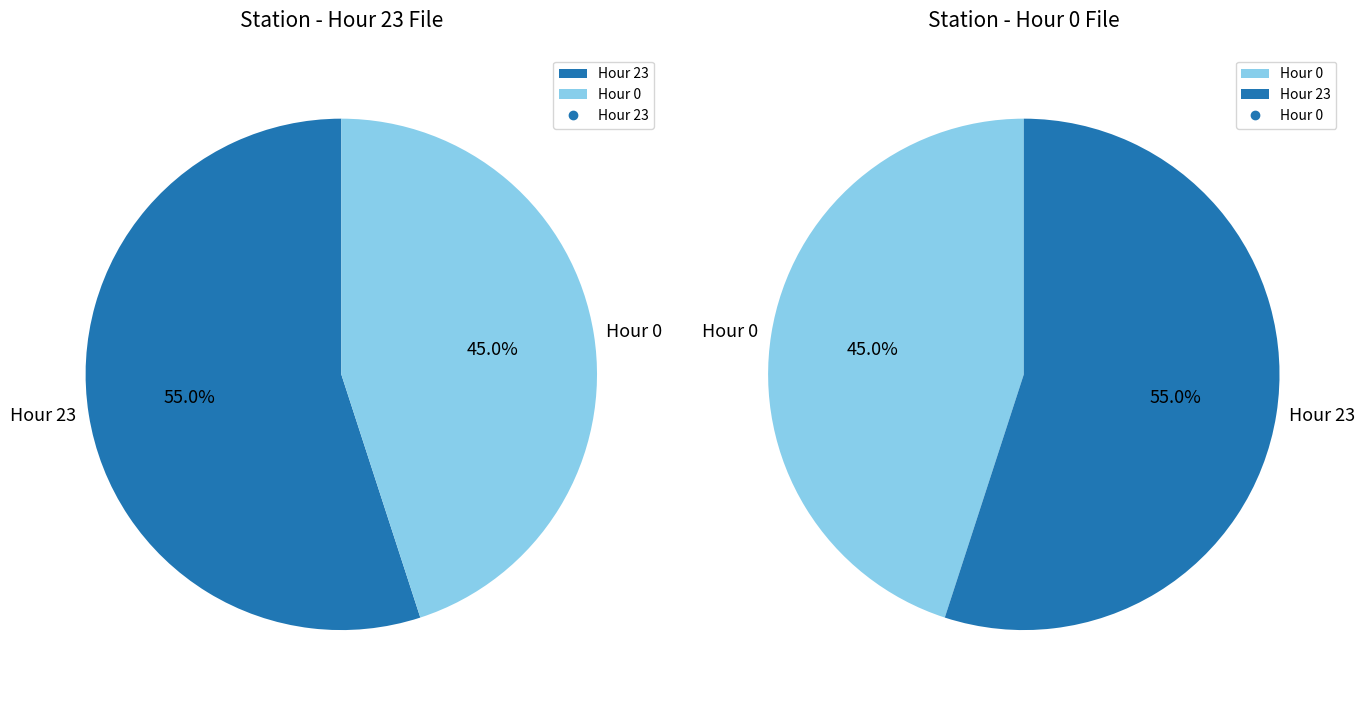

Between Hour 0 and Hour 23, which is larger?

Hour 23